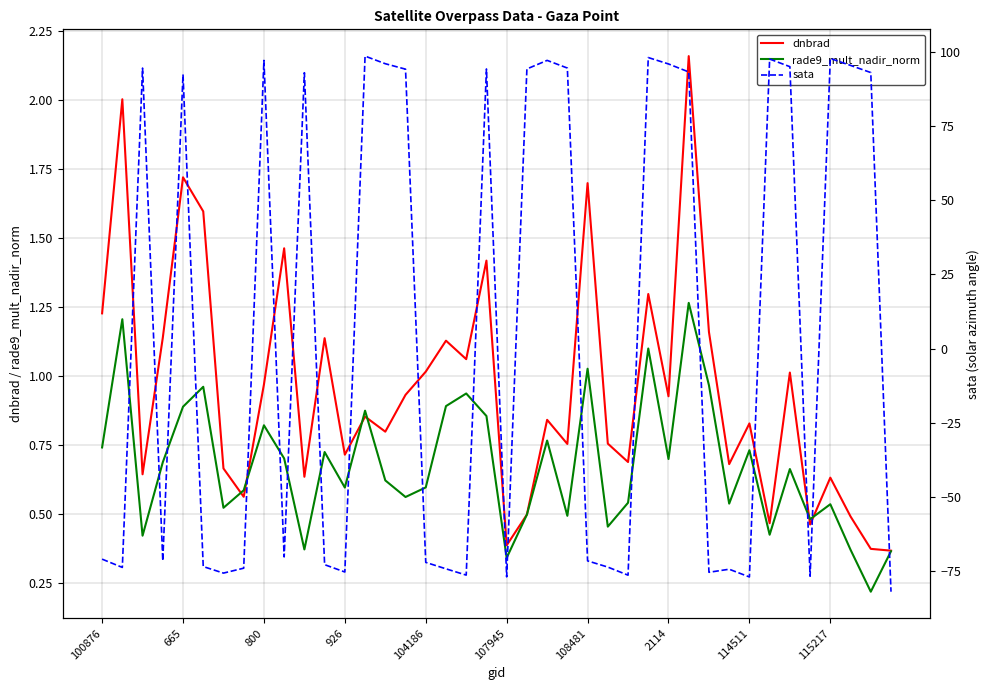

Is it true that rade9_mult_nadir_norm equals 0.6 at 108481?

False